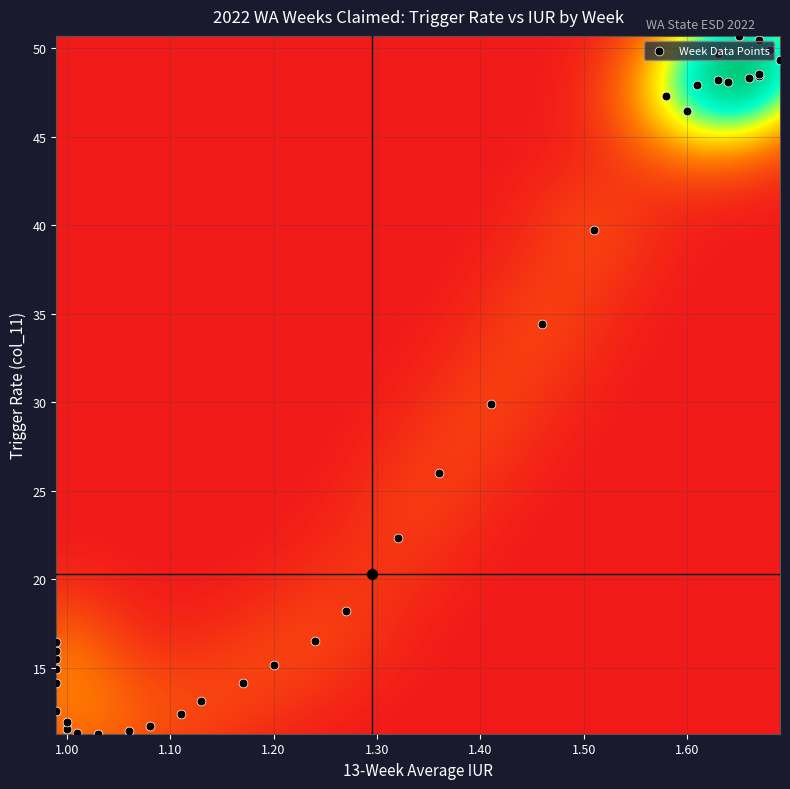

What is the greatest value displayed?

50.7